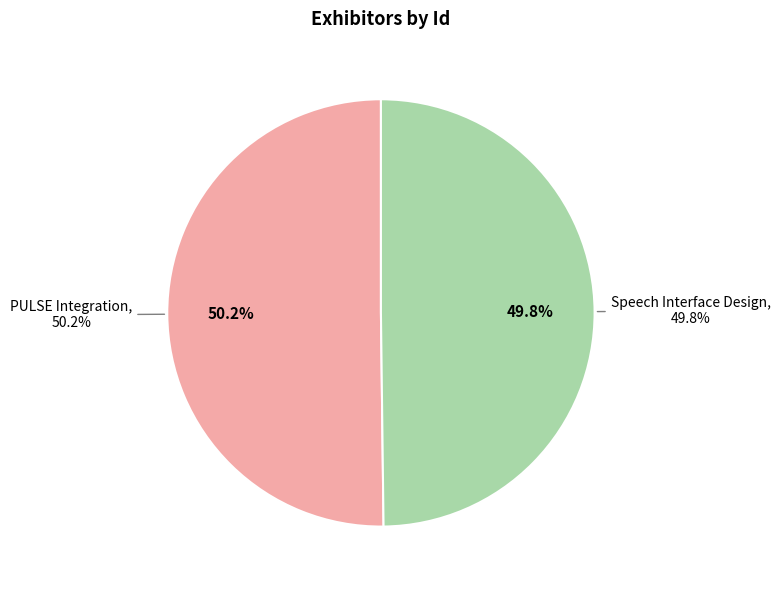

How many segments does this pie chart have?

2